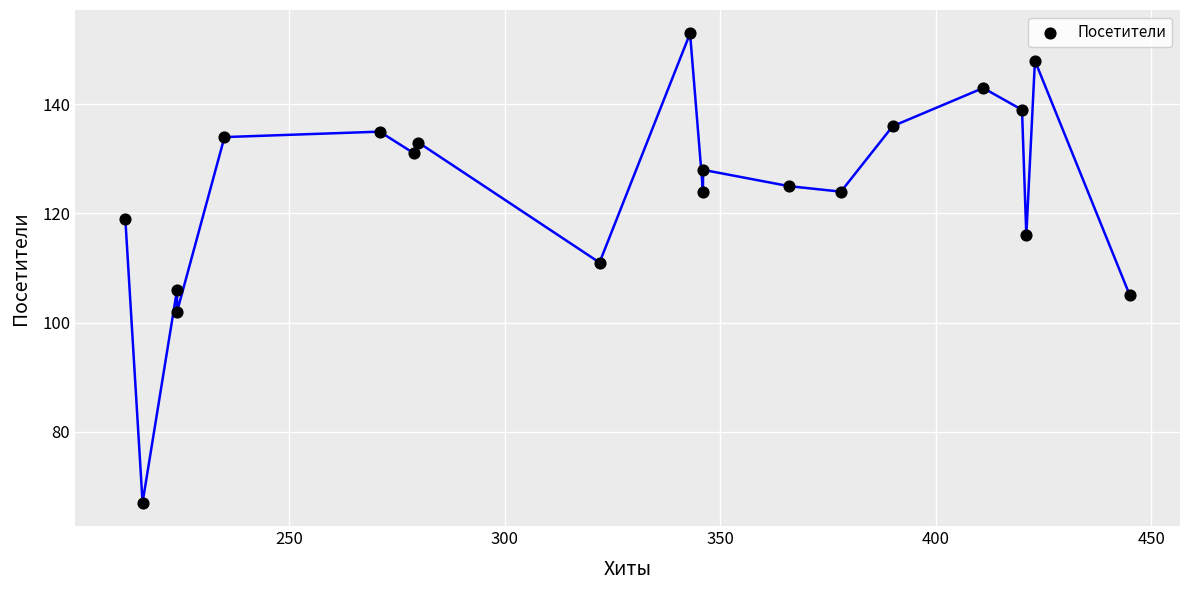

What Y value in the scatter plot is closest to 110?

111